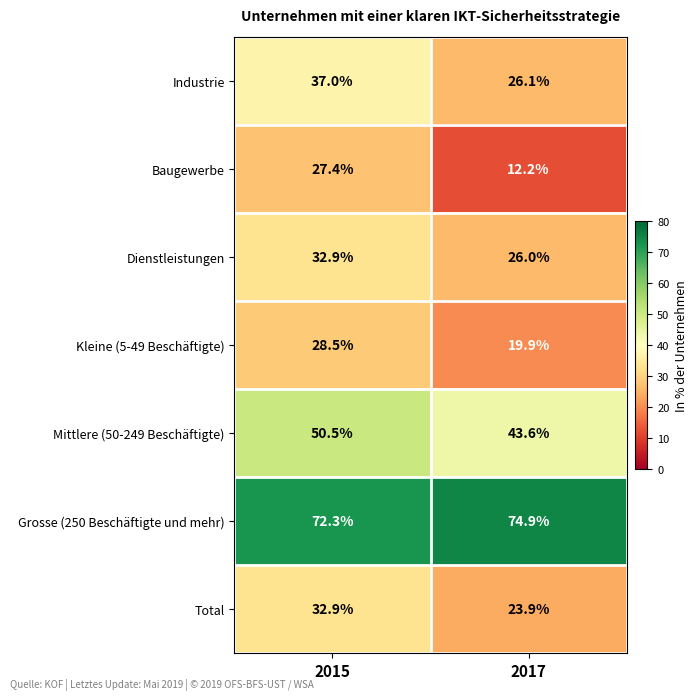

At which label does Grosse (250 Beschäftigte und mehr) first exceed 74?

2017